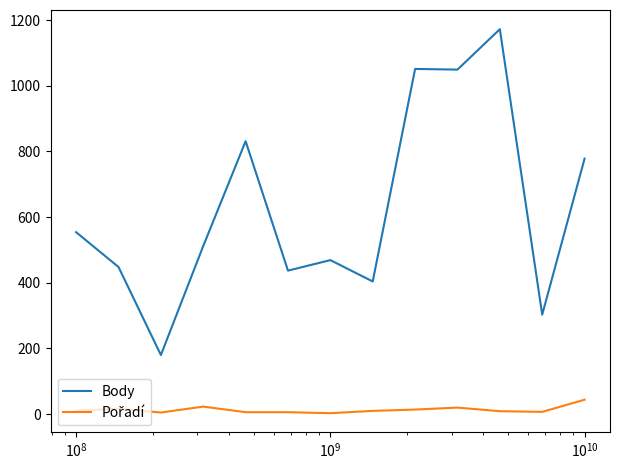

What is the greatest value displayed?

1172